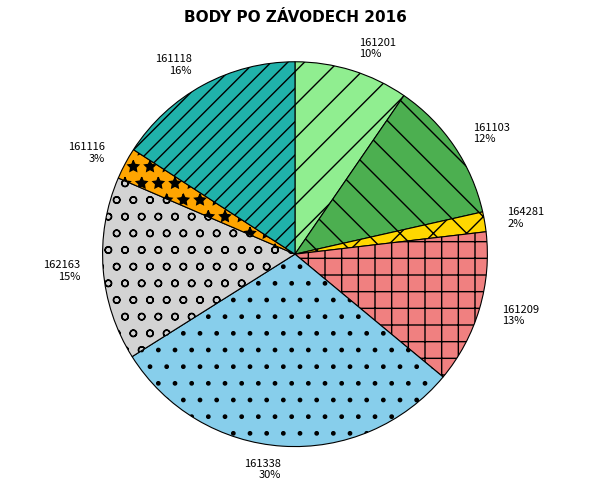

Is there a majority slice in this chart?

No